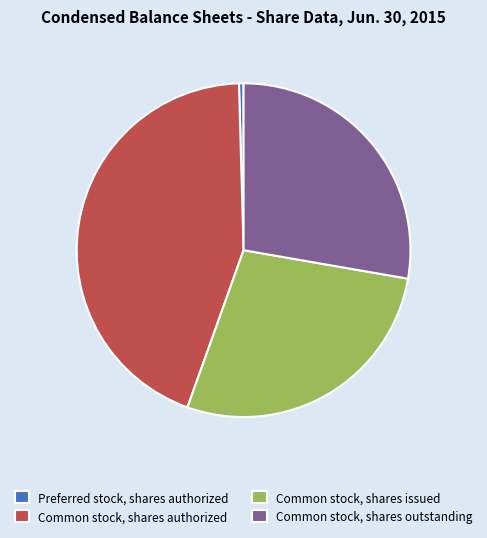

Is it true that Preferred stock, shares authorized is 6% of the pie?

False